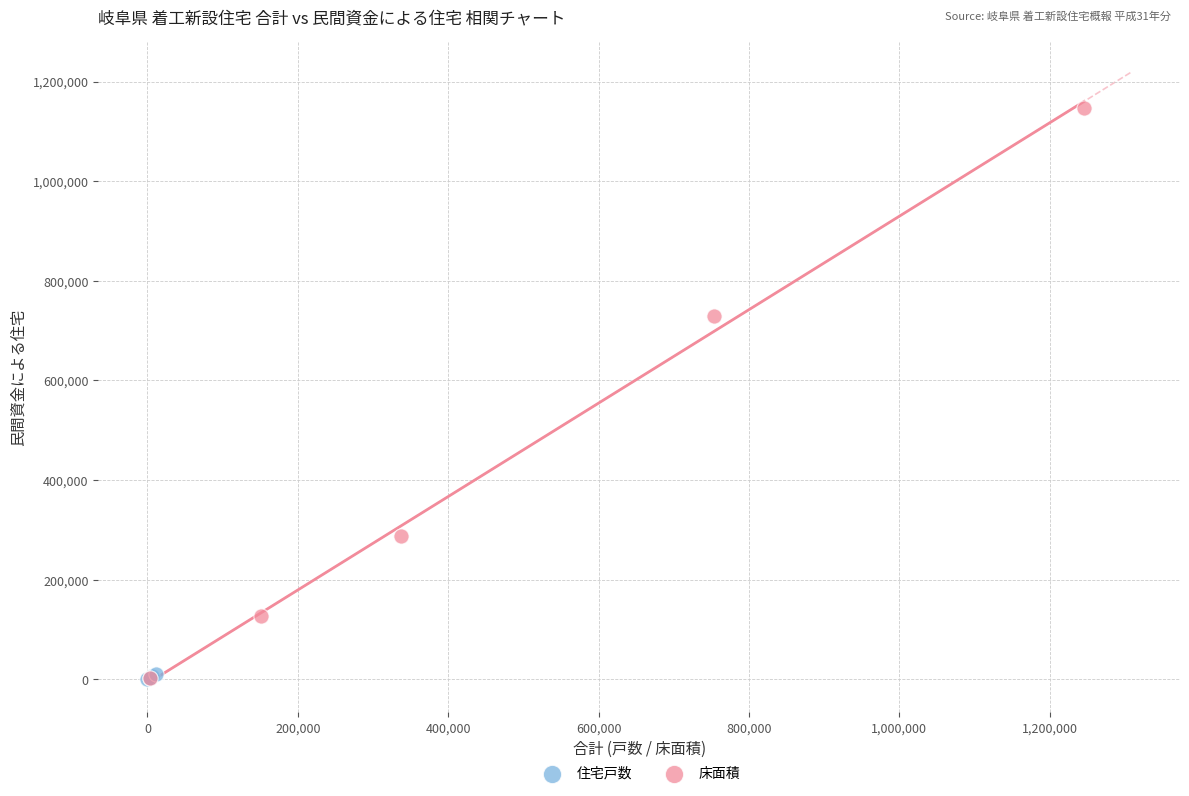

Which series has the widest spread of Y values?

床面積